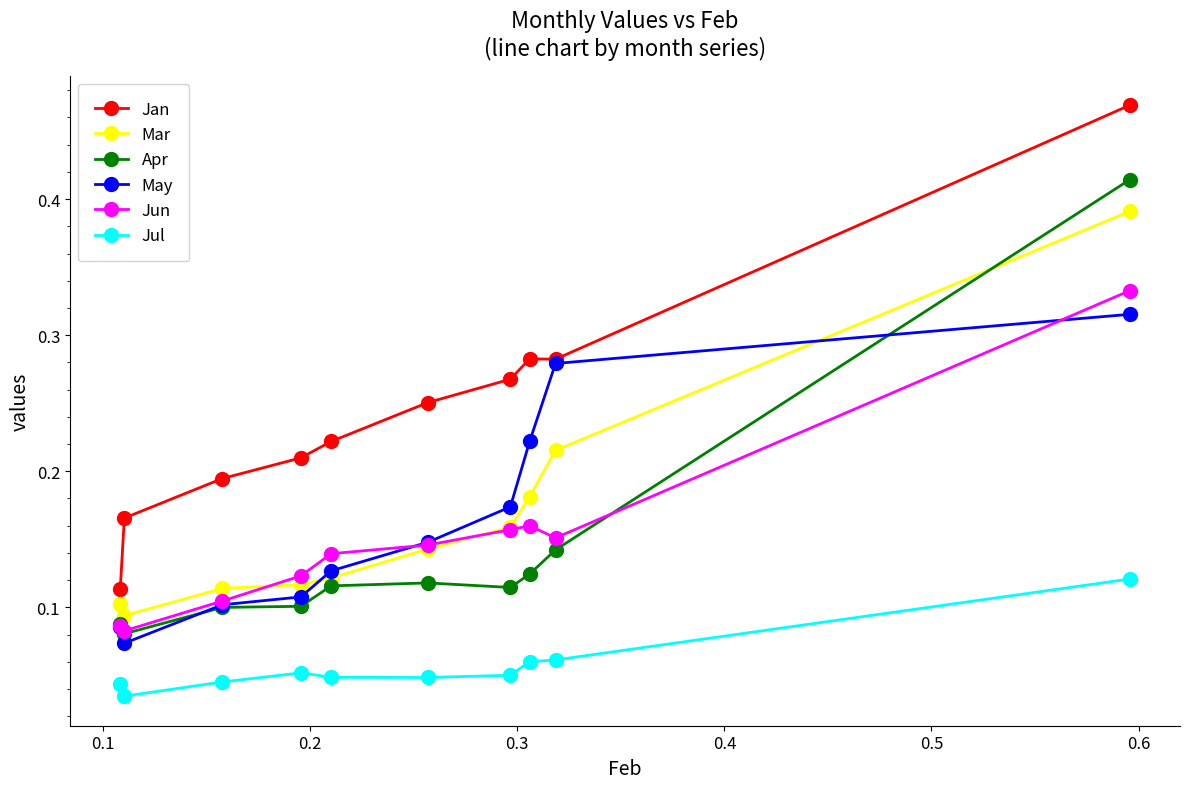

How many distinct data groups are displayed?

6